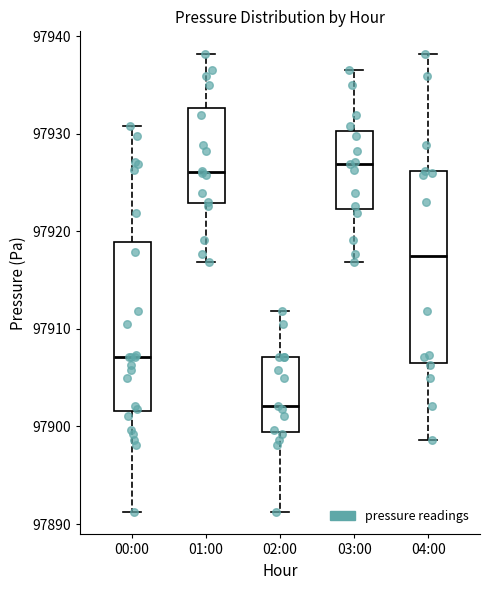

Reading left to right, read every box against the y-axis: the position of its median line, the range the box covers, and the ends of its whiskers. The values are not printed on the chart, so give them approximately, as read against the axis.

00:00: median 97907, box 97902 to 97919, whiskers 97891 to 97931
01:00: median 97926, box 97923 to 97933, whiskers 97917 to 97938
02:00: median 97902, box 97899 to 97907, whiskers 97891 to 97912
03:00: median 97927, box 97922 to 97930, whiskers 97917 to 97937
04:00: median 97917, box 97906 to 97926, whiskers 97899 to 97938